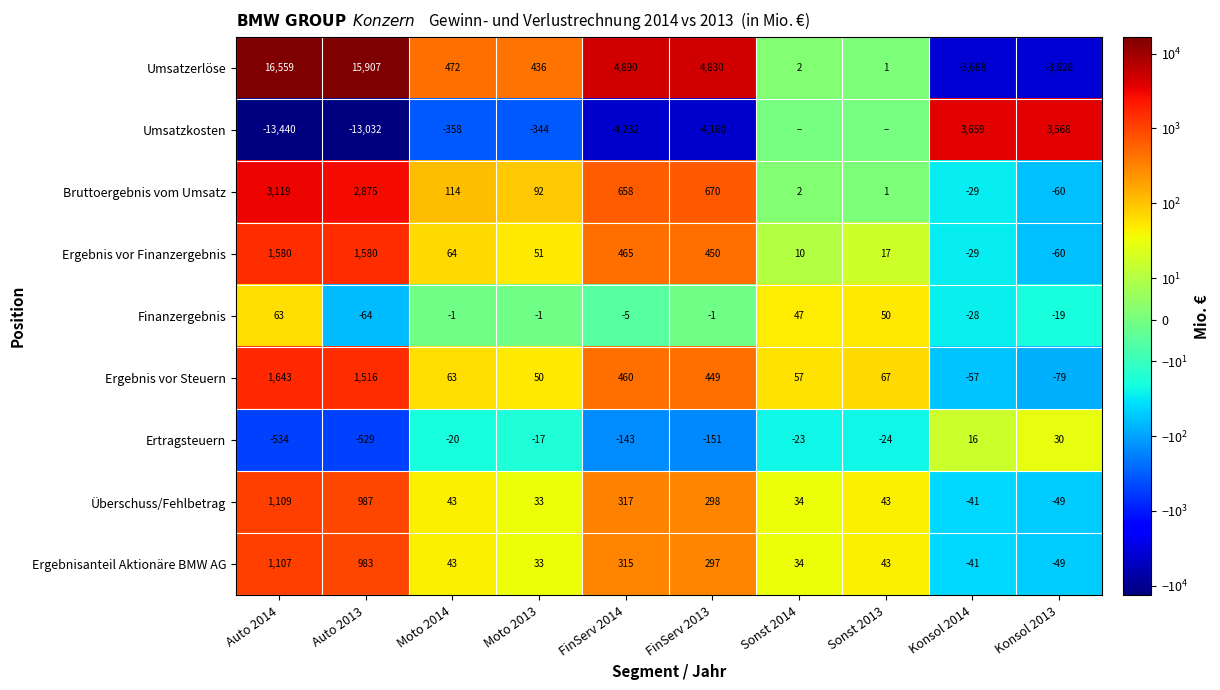

Is it true that Überschuss/Fehlbetrag equals 25 at Sonst 2013?

False